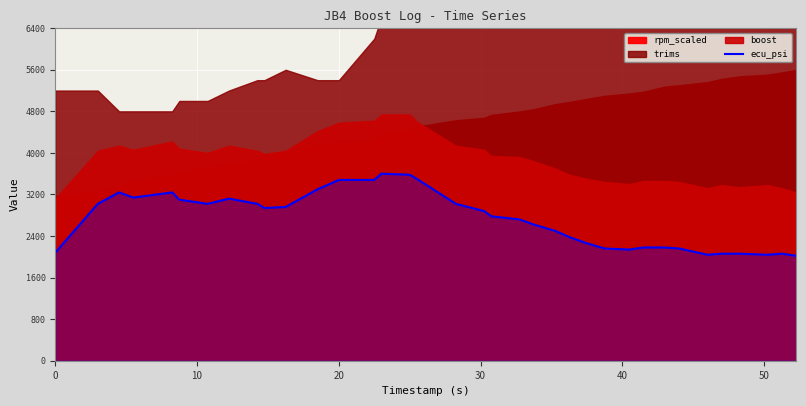

Reading left to right, extract all data points from this chart.

10.4	15.1	16.2	15.7	16.2	15.5	15.1	15.6	15.1	14.7	14.8	16.5	17.4	17.4	18.0	17.9	17.5	15.1	14.4	13.9	13.6	13.1	12.5	11.9	11.3	10.8	10.7	10.9	10.9	10.8	10.2	10.3	10.3	10.2	10.3	10.1